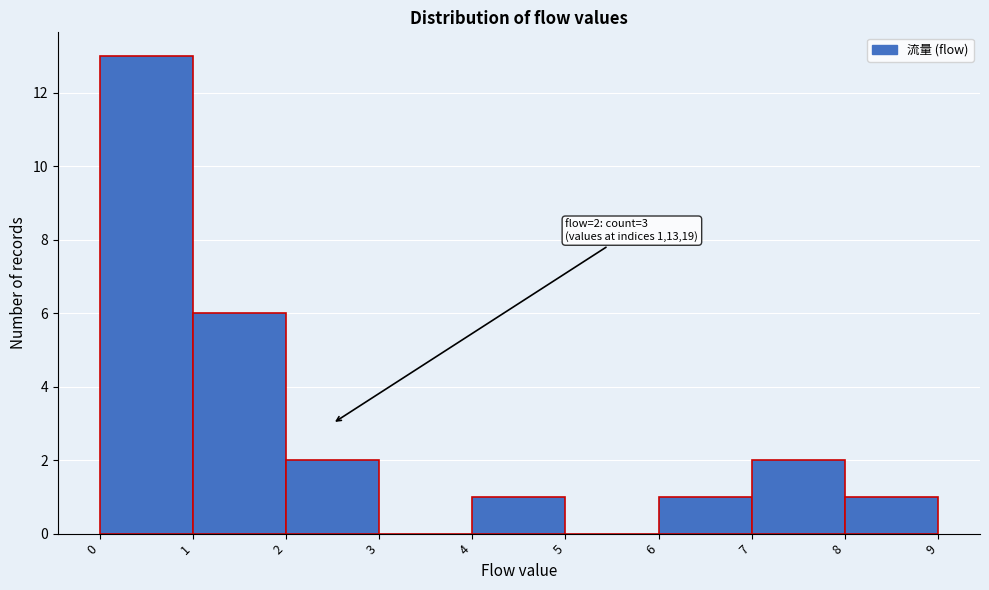

Over which range of the x-axis is the bar tallest?

0 to 1